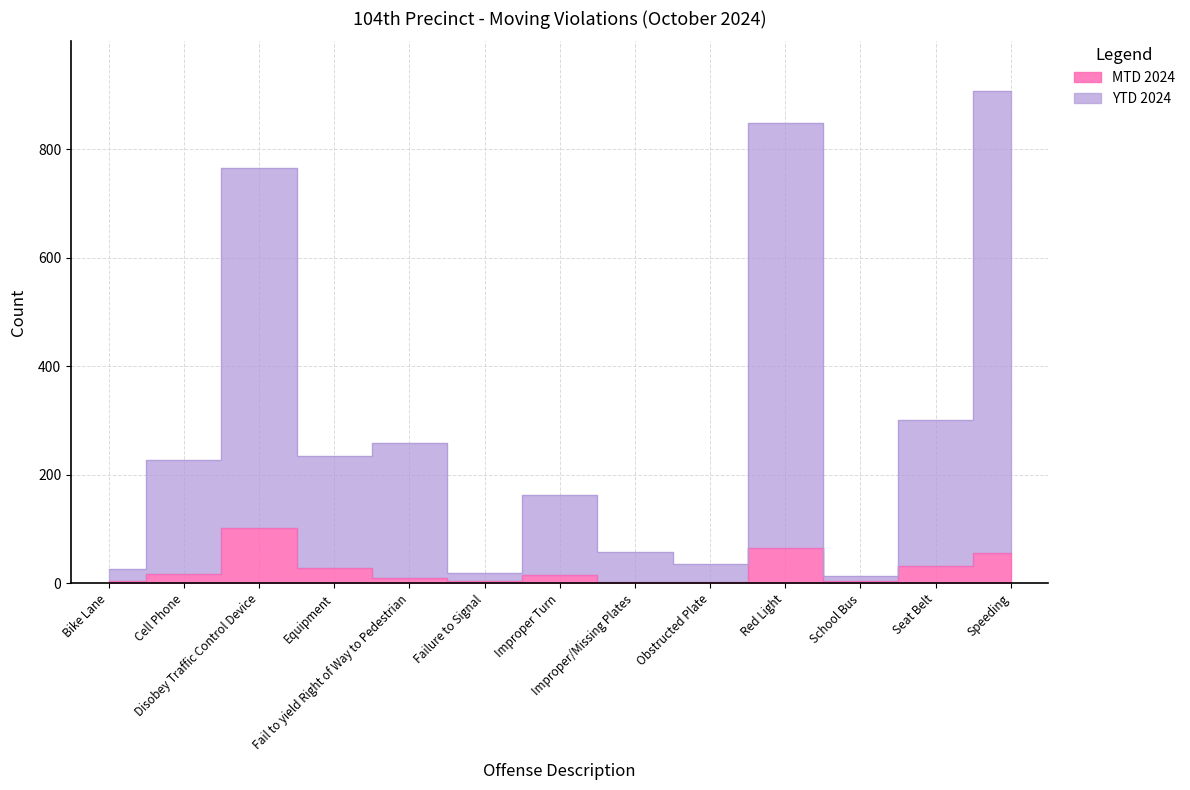

What is the spread (max minus min) of values at Improper/Missing Plates?

54